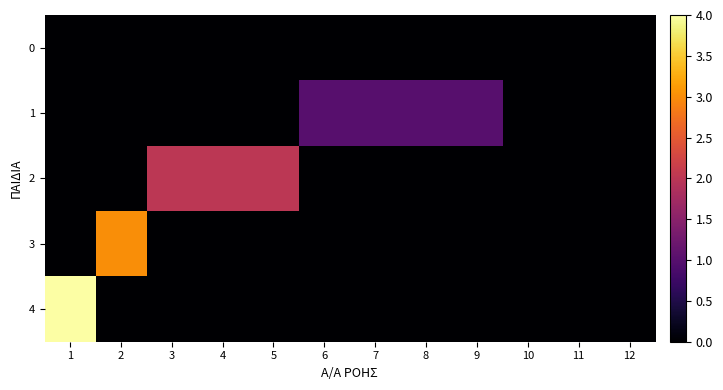

What is the difference between the highest and lowest values at 8?

1